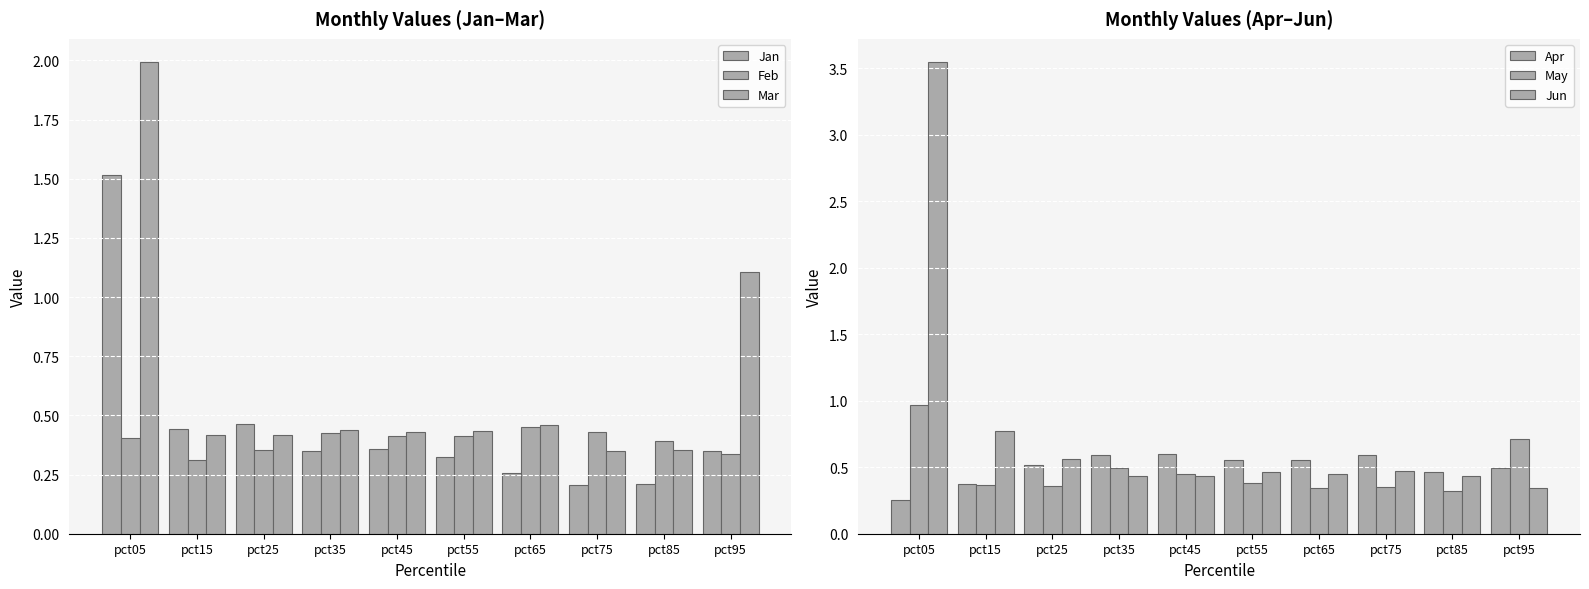

The value of Jun at pct45 is 0.4. True or false?

True